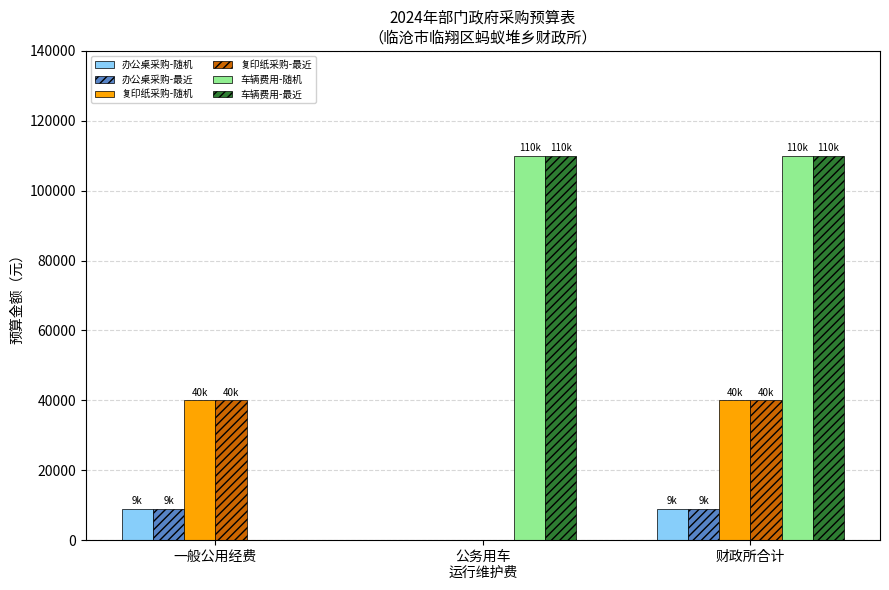

How many groups of bars are there?

3